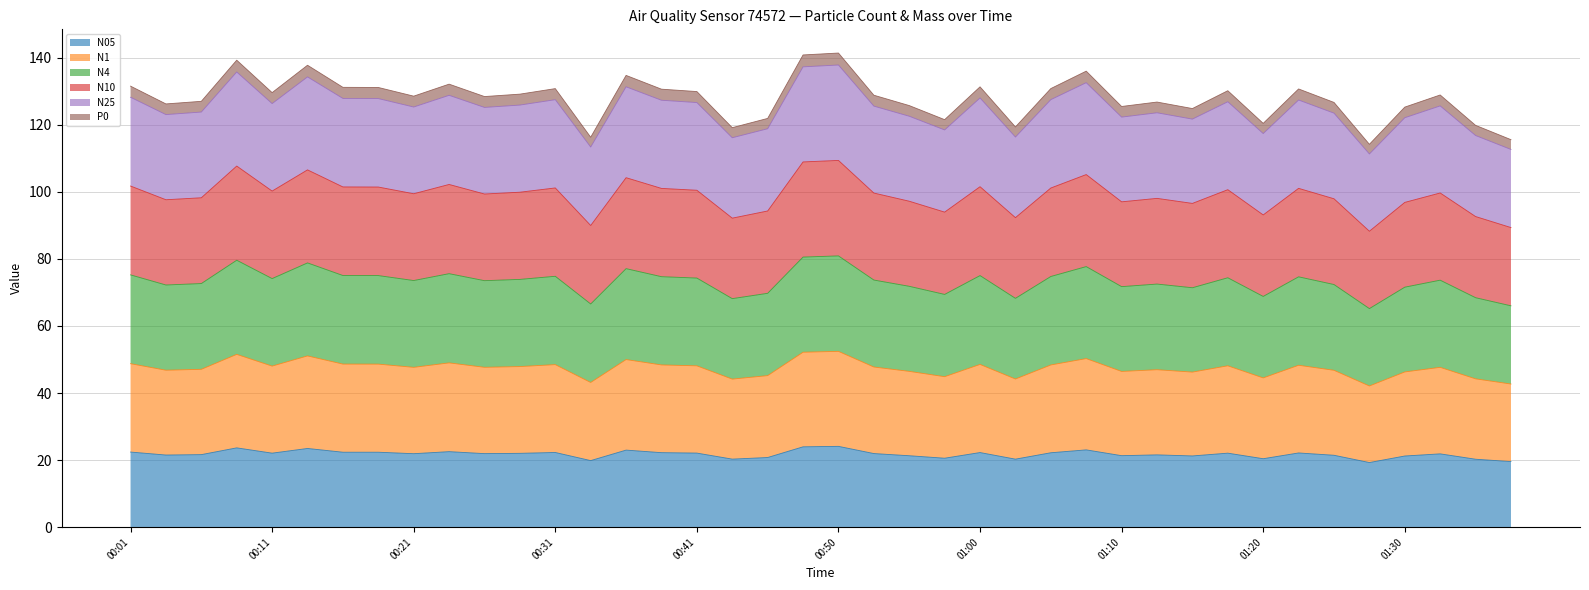

Which has a higher value, 01:18 or 00:23?

00:23